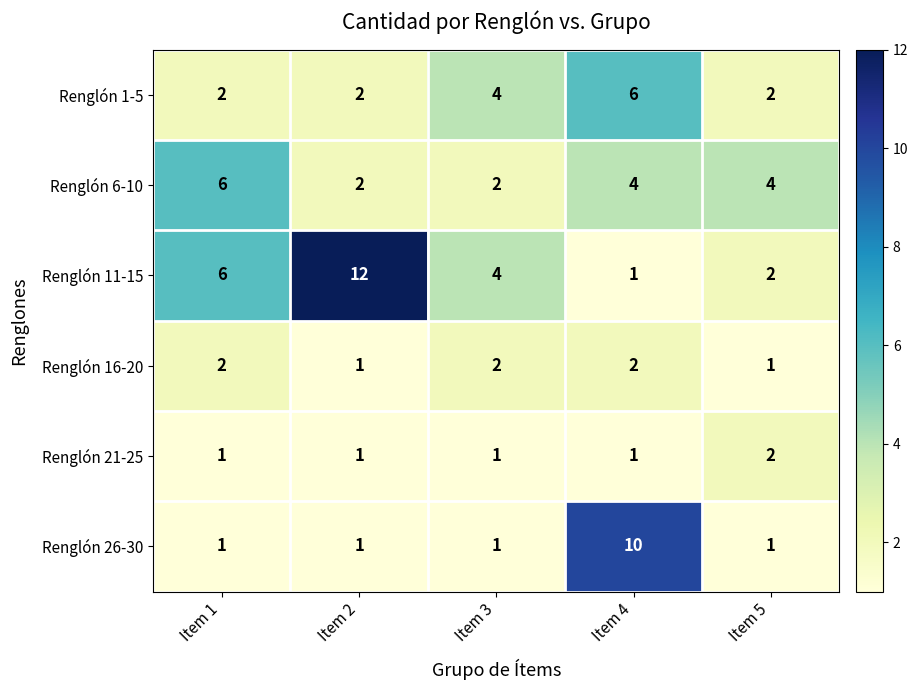

What is the average value of the Renglón 26-30 series?

3